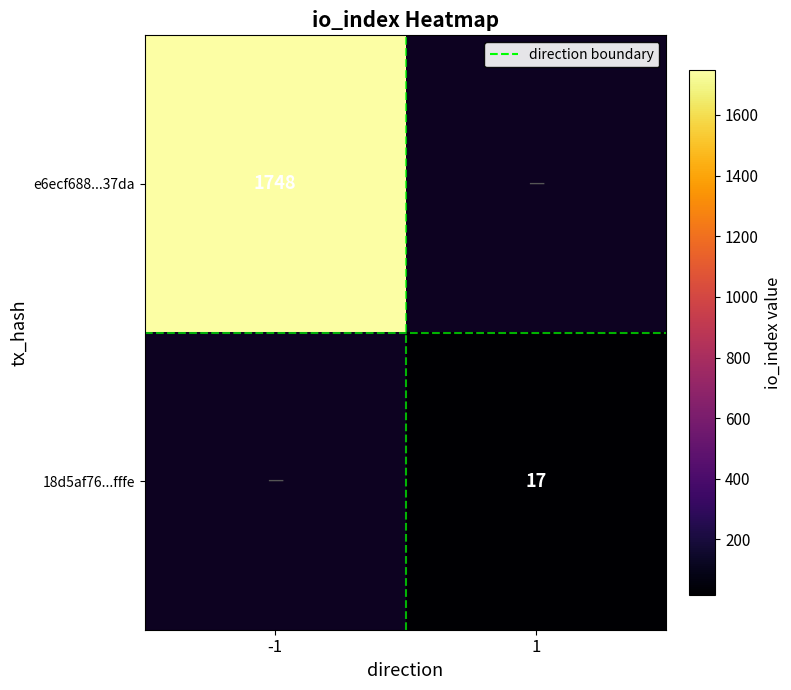

The 18d5af76...fffe series shows 26 at 1. True or false?

False